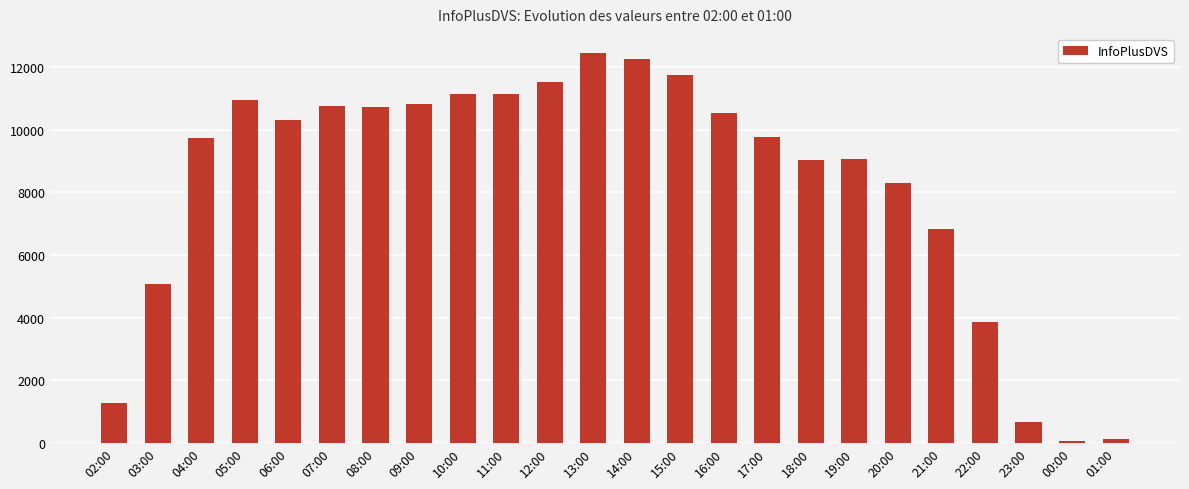

Which has a higher value, 11:00 or 02:00?

11:00